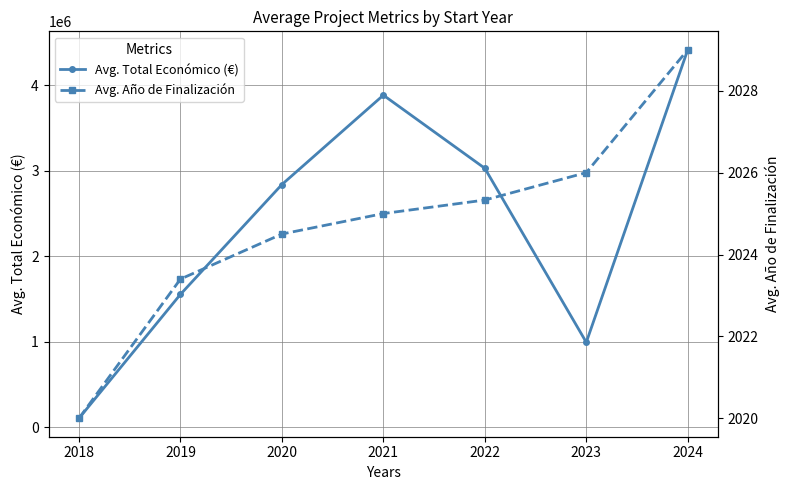

Where is the first local minimum for Avg. Total Económico (€)?

2023